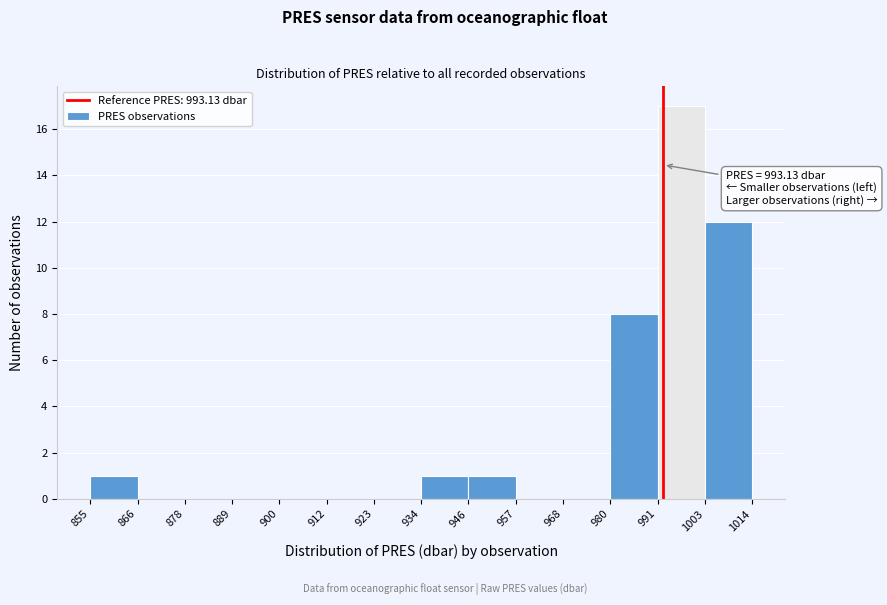

Which range on the x-axis has the tallest bar?

991 to 1003